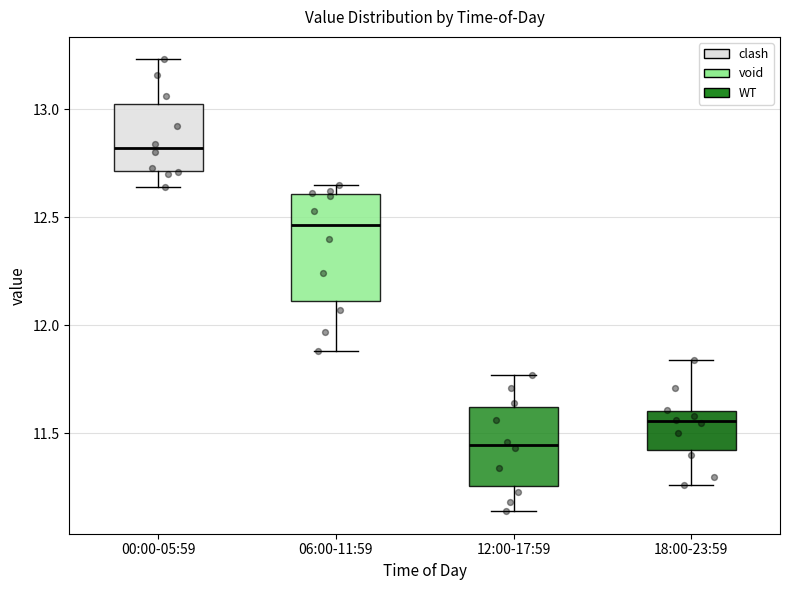

Reading left to right, read every box against the y-axis: the position of its median line, the range the box covers, and the ends of its whiskers. The values are not printed on the chart, so give them approximately, as read against the axis.

00:00-05:59: median 12.80, box 12.70 to 13.05, whiskers 12.65 to 13.25
06:00-11:59: median 12.45, box 12.10 to 12.60, whiskers 11.90 to 12.65
12:00-17:59: median 11.45, box 11.25 to 11.60, whiskers 11.15 to 11.75
18:00-23:59: median 11.55, box 11.45 to 11.60, whiskers 11.25 to 11.85